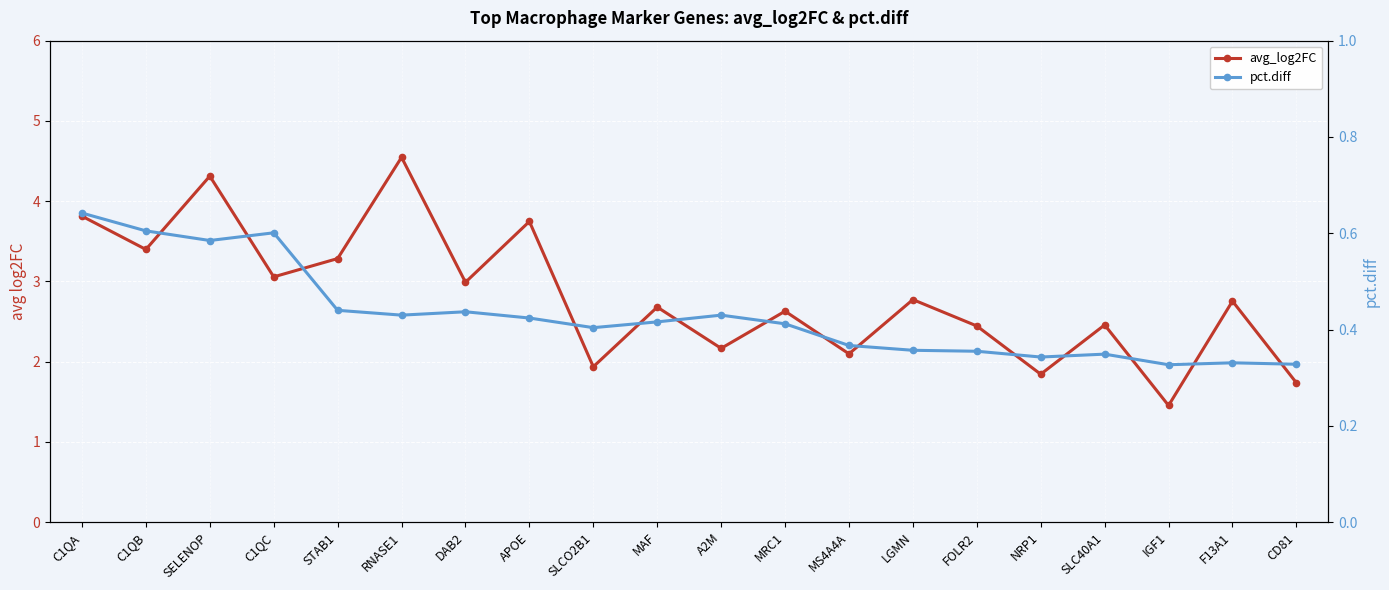

At F13A1, list the series in order from largest to smallest.

avg_log2FC, pct.diff